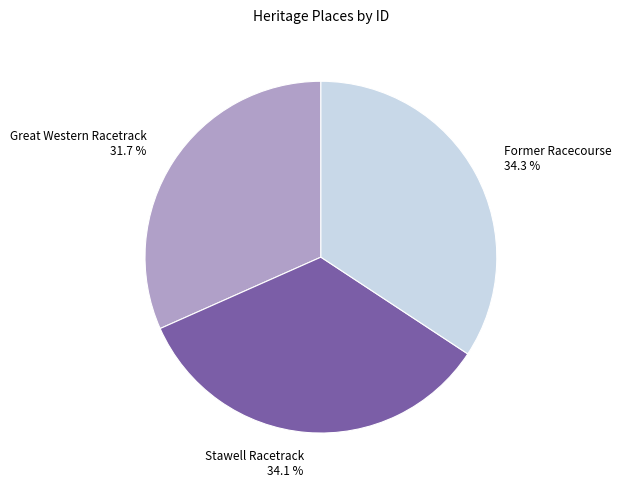

To the nearest percent, what is the difference between the Former Racecourse and Great Western Racetrack slice percentages?

3%